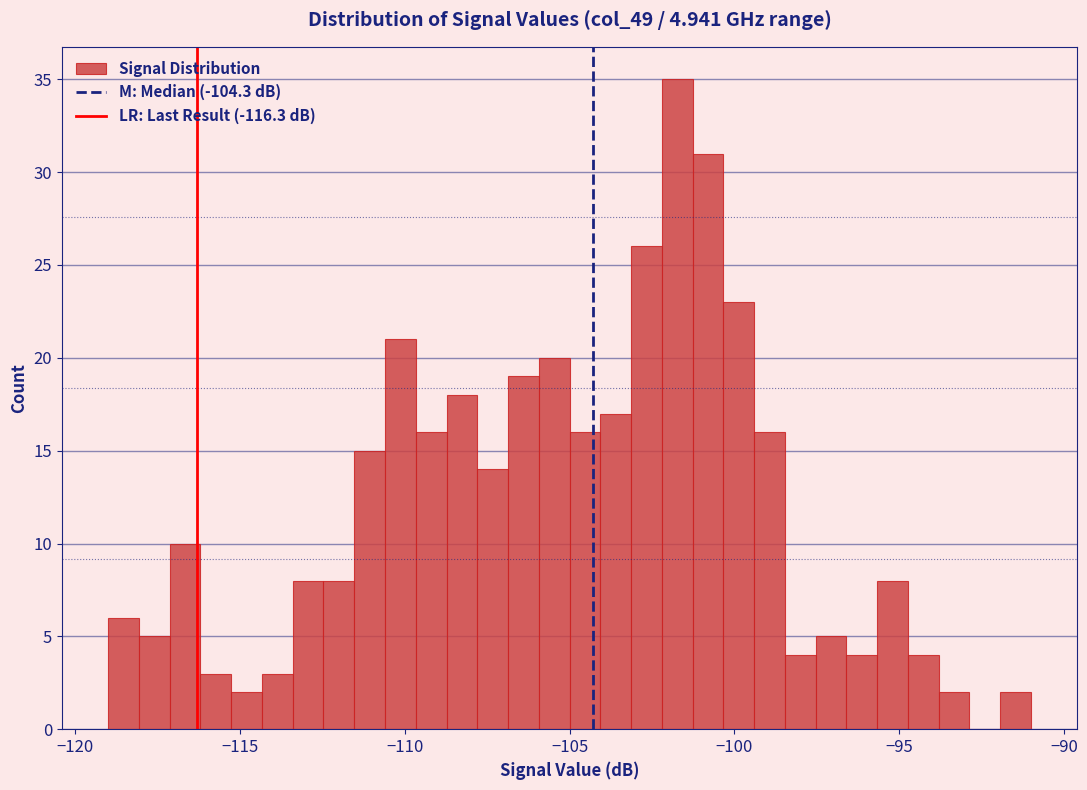

Around what value on the x-axis is the tallest bar? Give the approximate position of its centre, as read against the axis.

-101.5